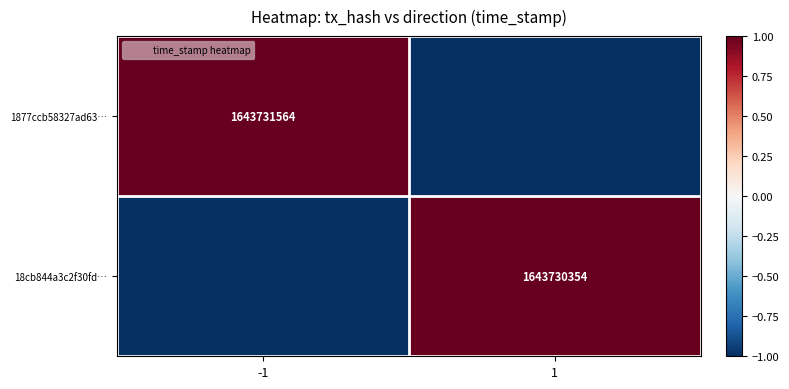

How many series are shown in this chart?

2